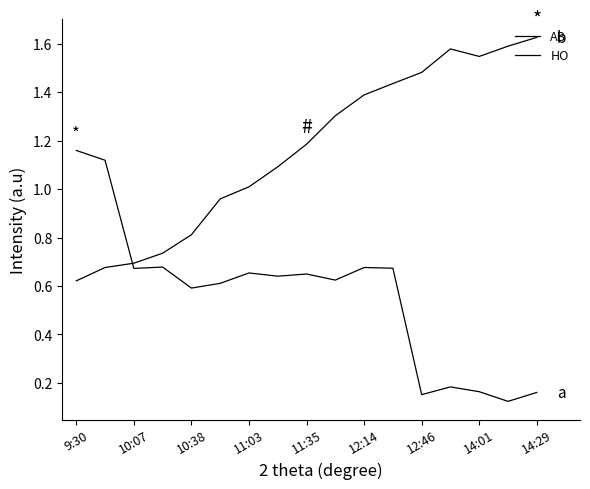

Count the number of data series in this chart.

2